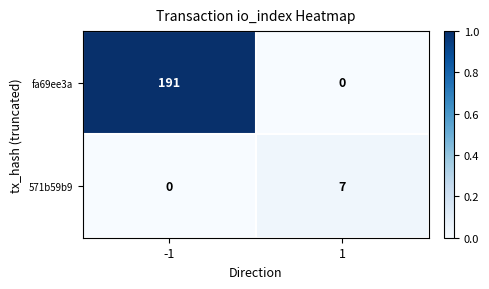

What value does the fa69ee3a series have at -1, to the nearest 50?

200